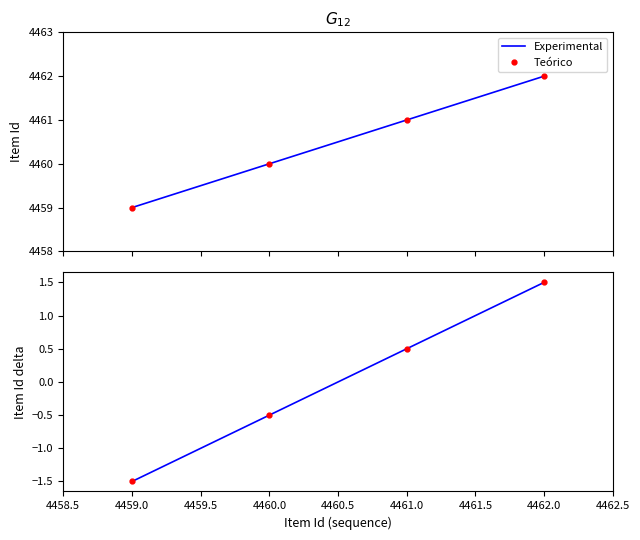

What position from the left is 4461.0?

3